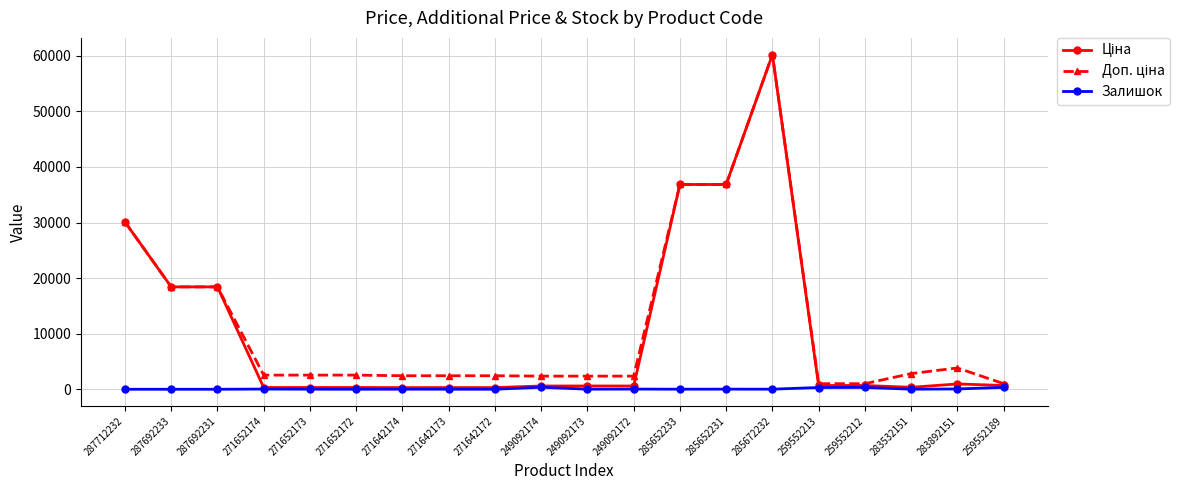

What is the greatest value displayed?

60205.6